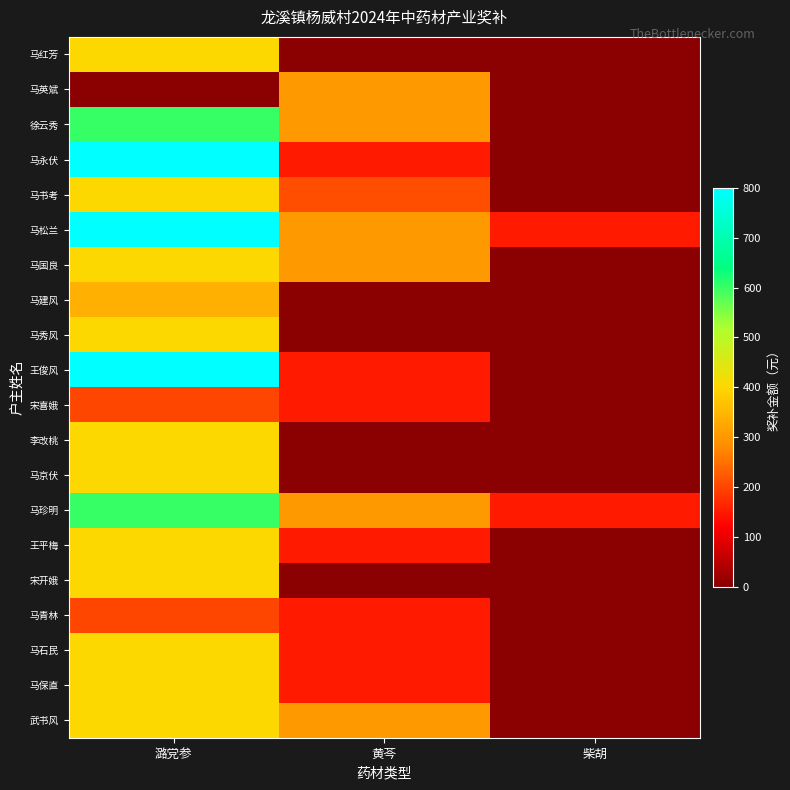

At which category does the chart reach its peak across all series?

潞党参